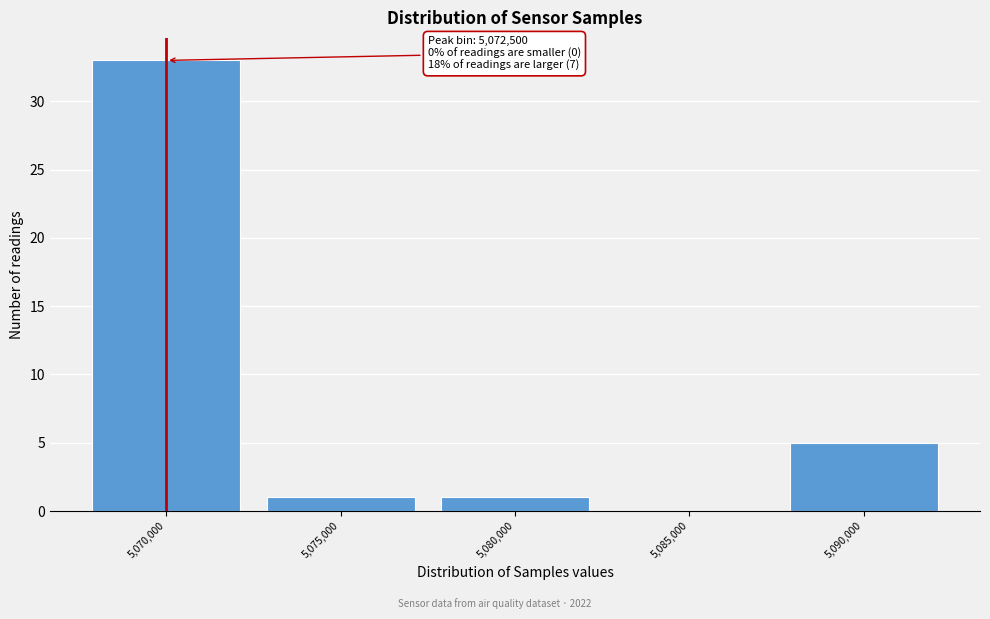

Reading left to right, extract all data points from this chart.

5,070,000=33	5,075,000=1	5,080,000=1	5,085,000=0	5,090,000=5